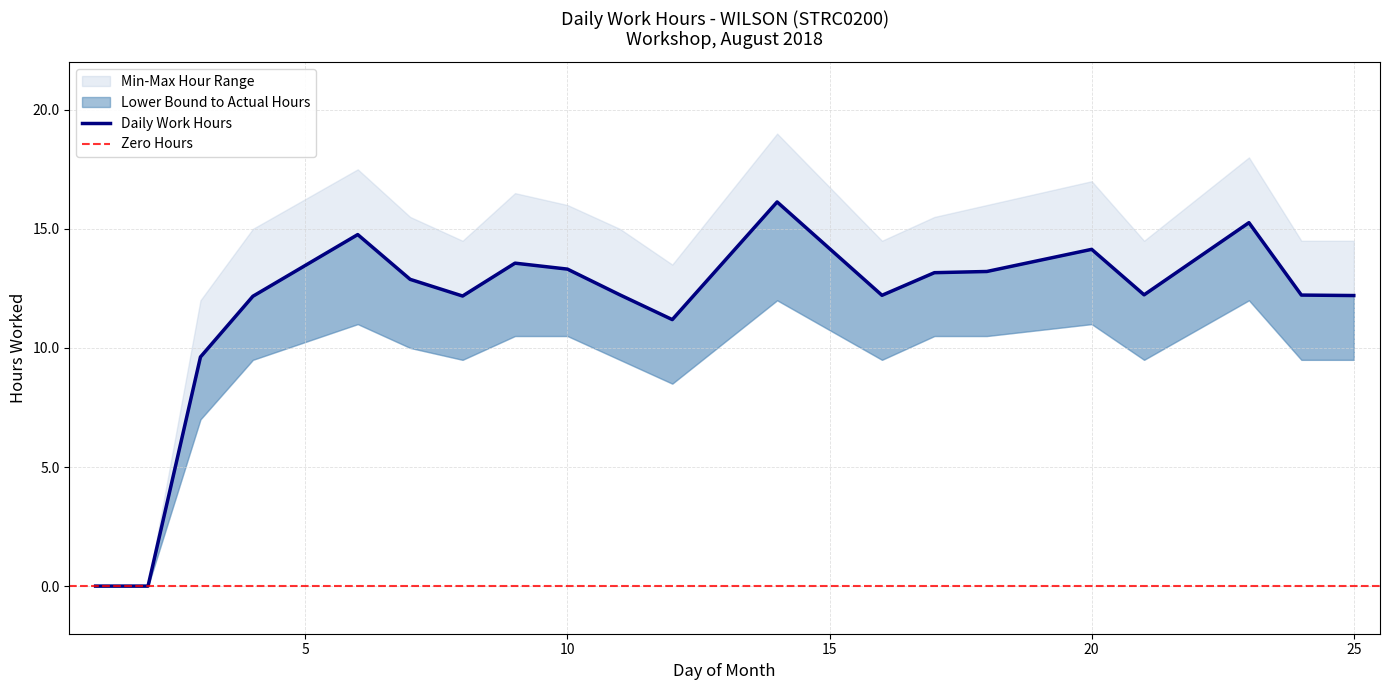

True or false: Lower Bound and Work Hours intersect in this chart.

False